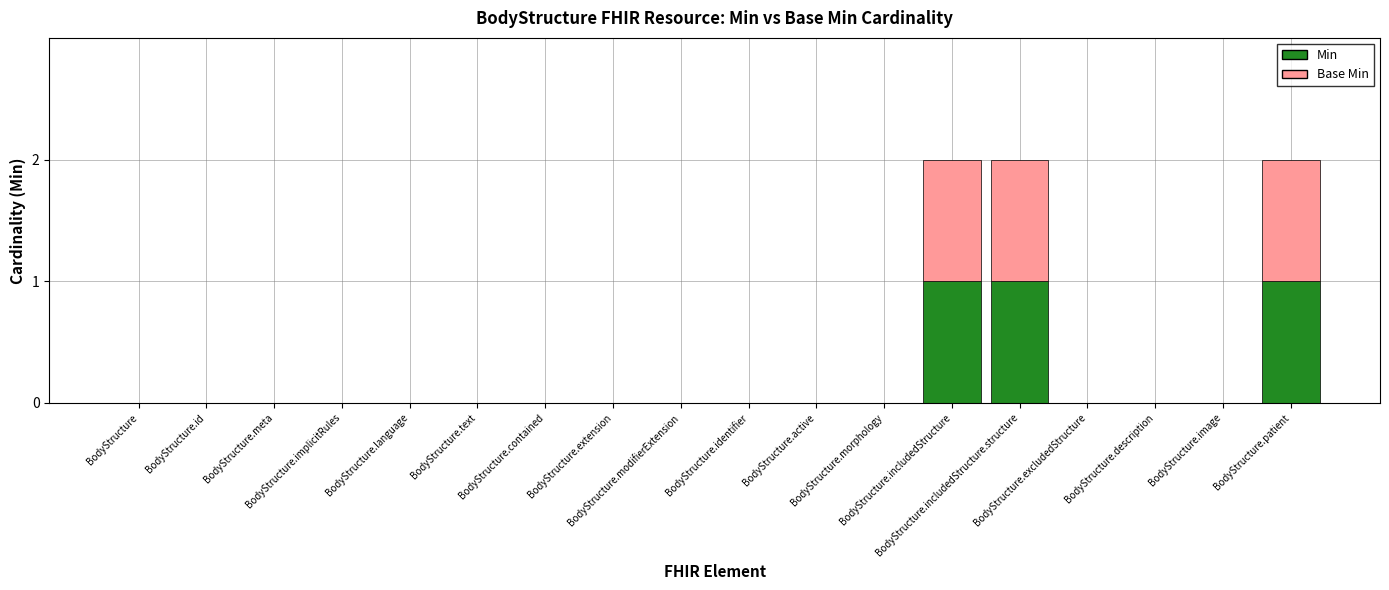

What are all the series names shown in the legend?

Min, Base Min